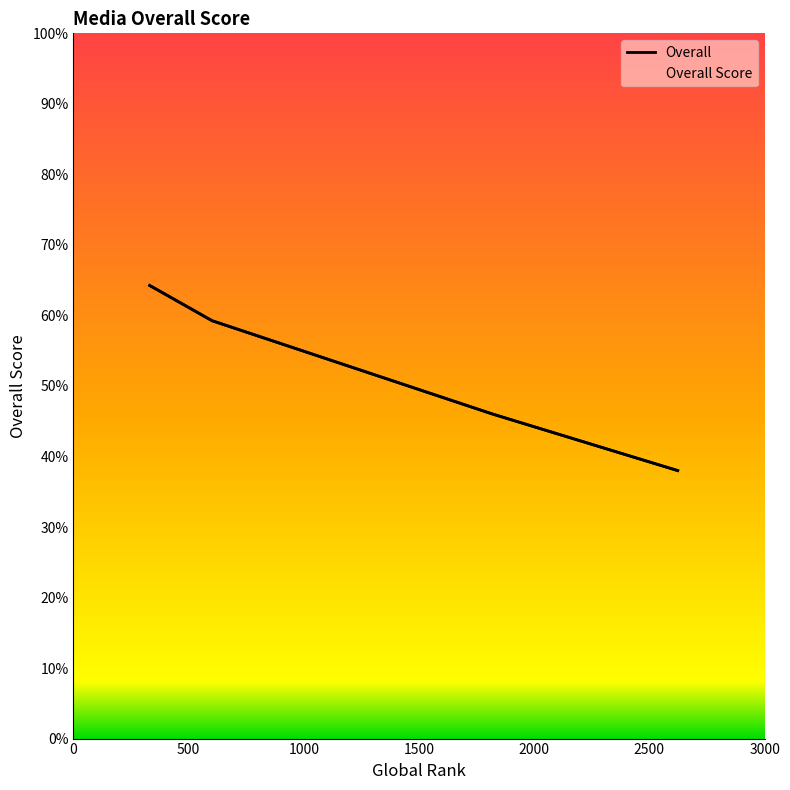

How many data points does each series have?

4